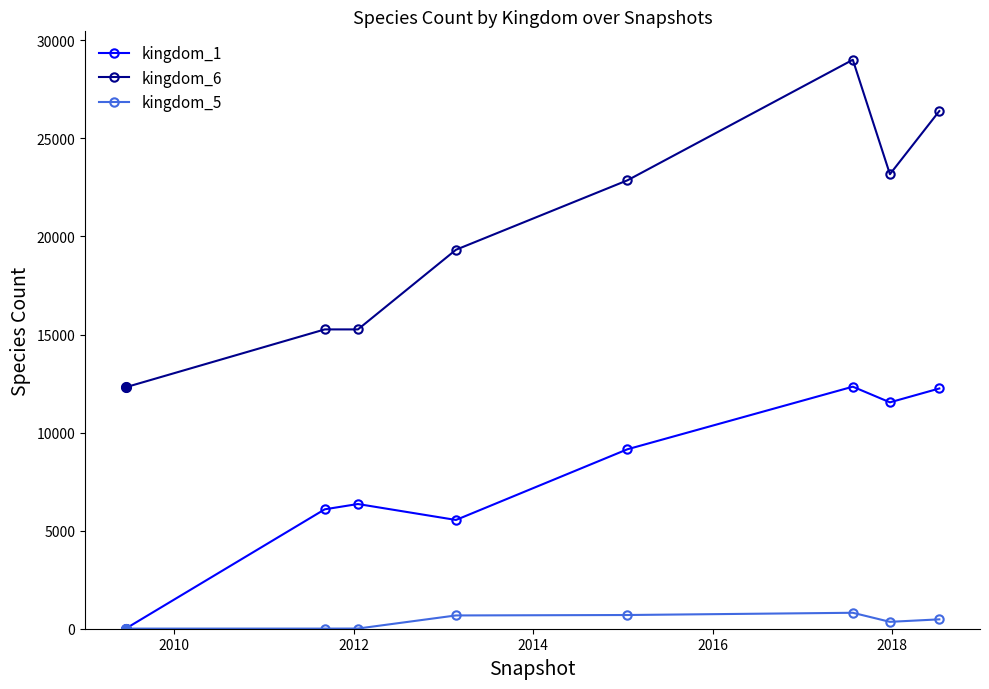

True or false: kingdom_6 has more than 0 interior local peaks.

True